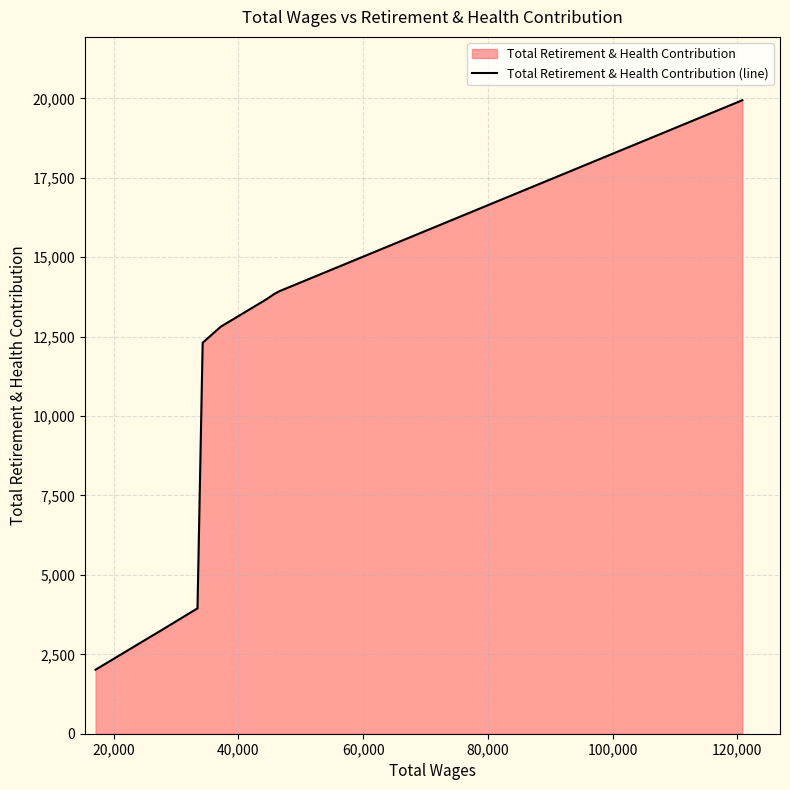

What is the maximum value shown in the chart?

19944